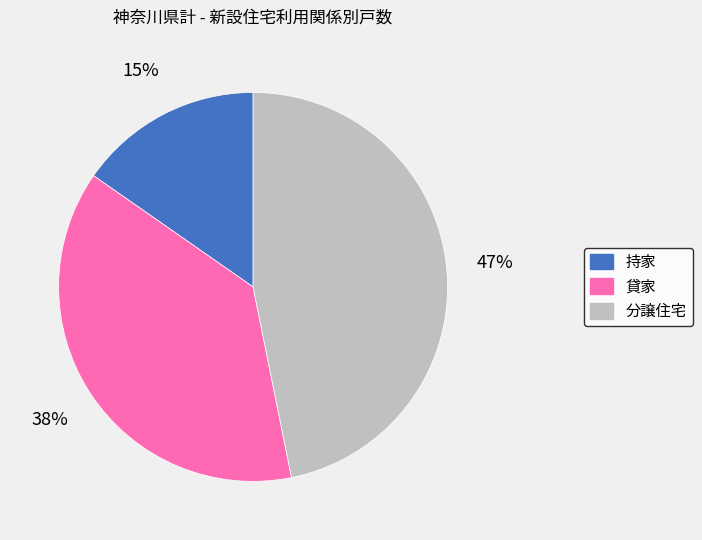

The 分譲住宅 slice represents 58% of the pie. True or false?

False